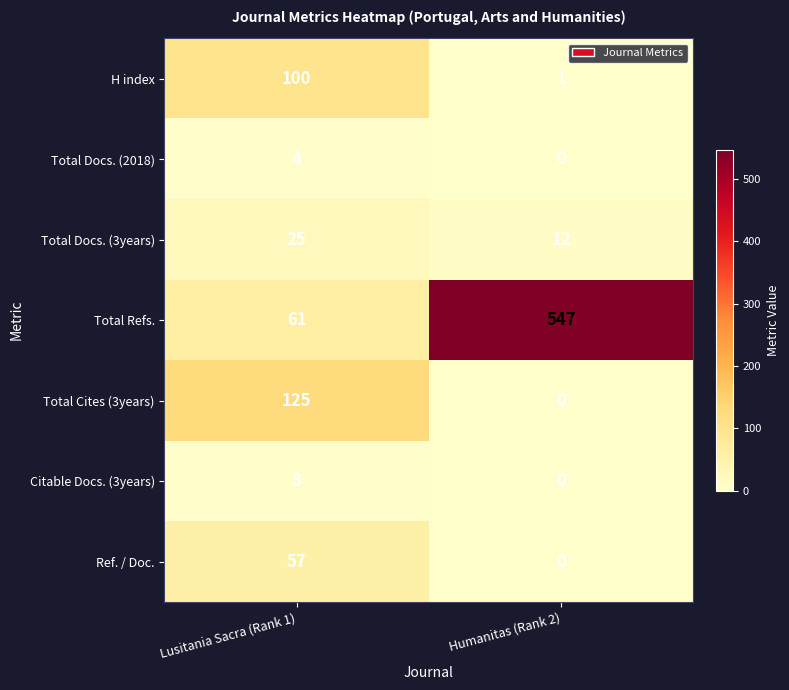

What is the difference between the maximum and minimum values in the Total Cites (3years) series?

125